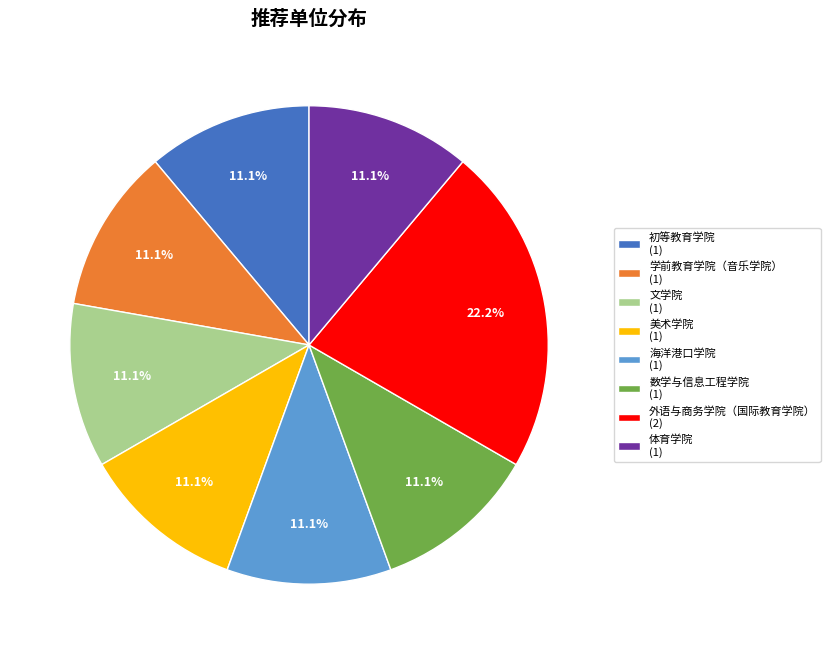

What percentage is the 初等教育学院 slice, to the nearest percent?

11%